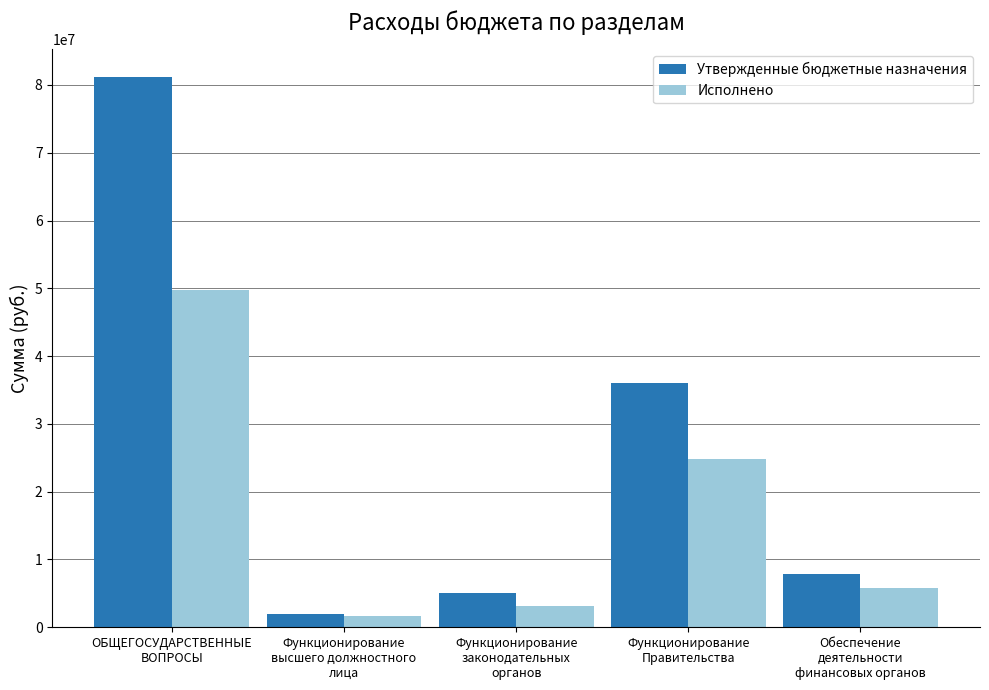

What is the sum of all Исполнено values?

85201238.3